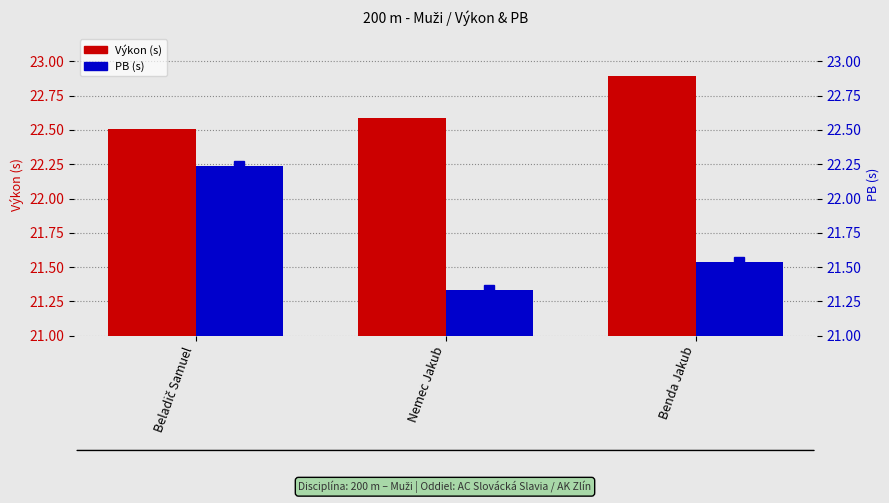

At how many categories does at least one series exceed 22?

3